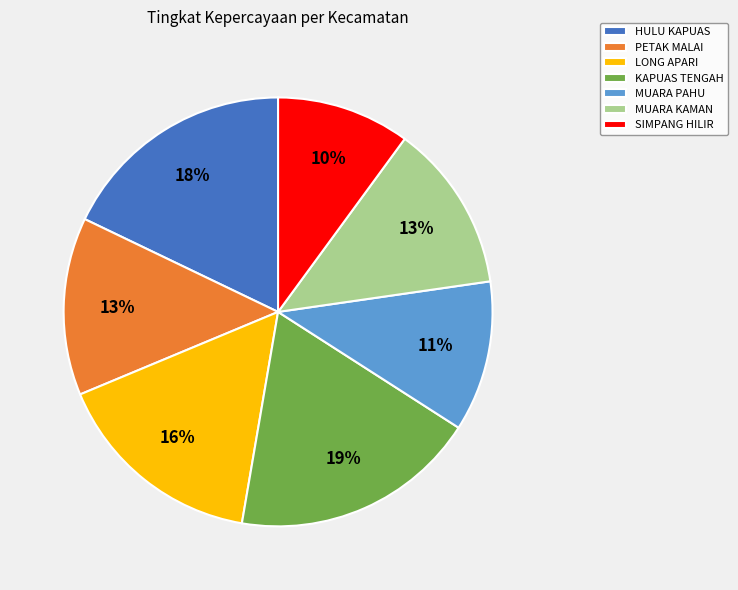

Which has a higher value, KAPUAS TENGAH or HULU KAPUAS?

KAPUAS TENGAH